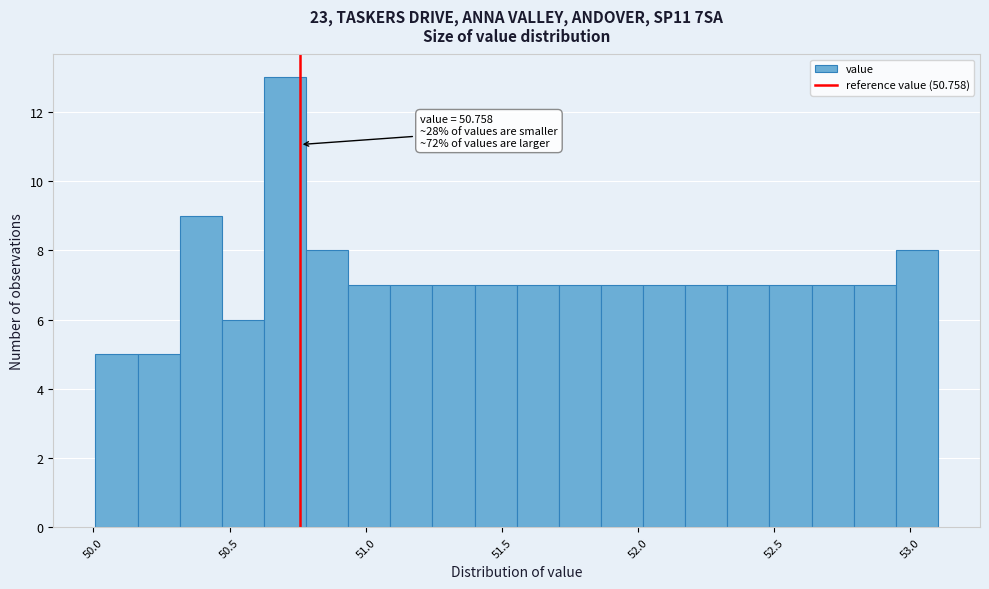

Read against the x-axis, roughly where is the centre of the tallest bar?

50.70